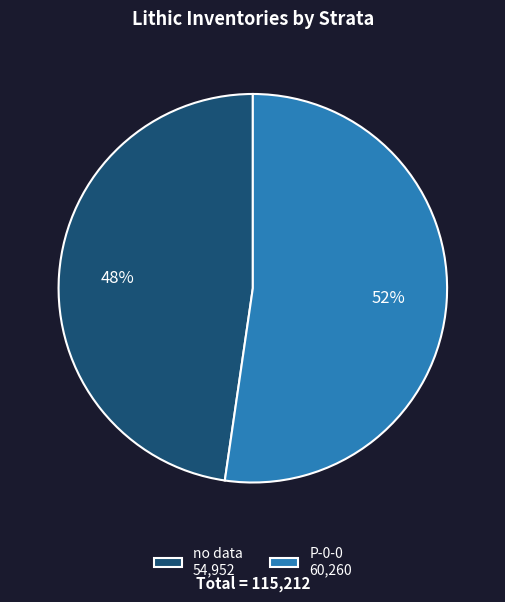

Which slice is the smallest?

no data